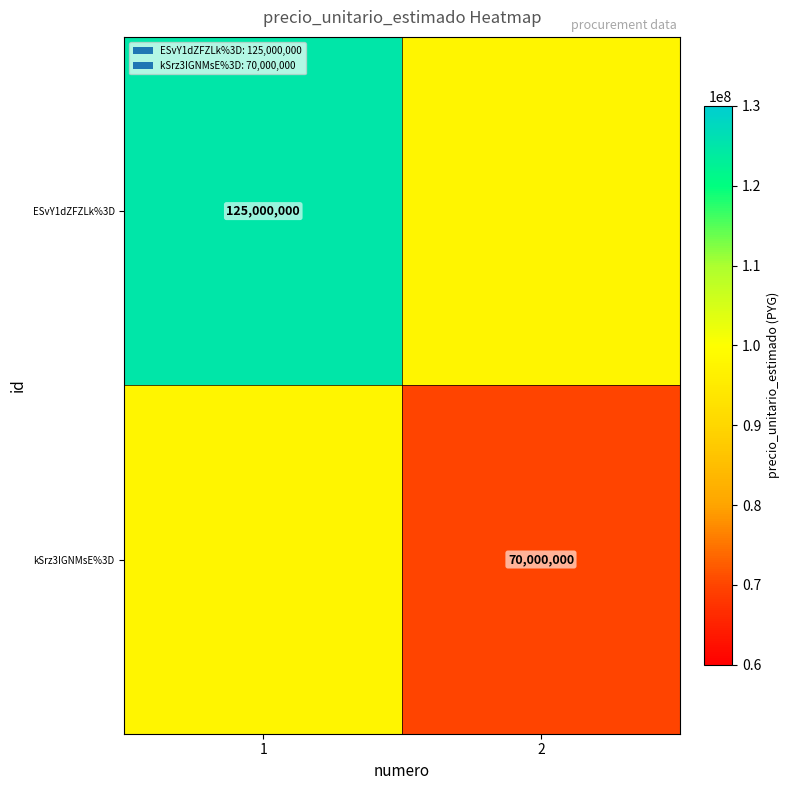

At how many categories does at least one series exceed 93183867?

2